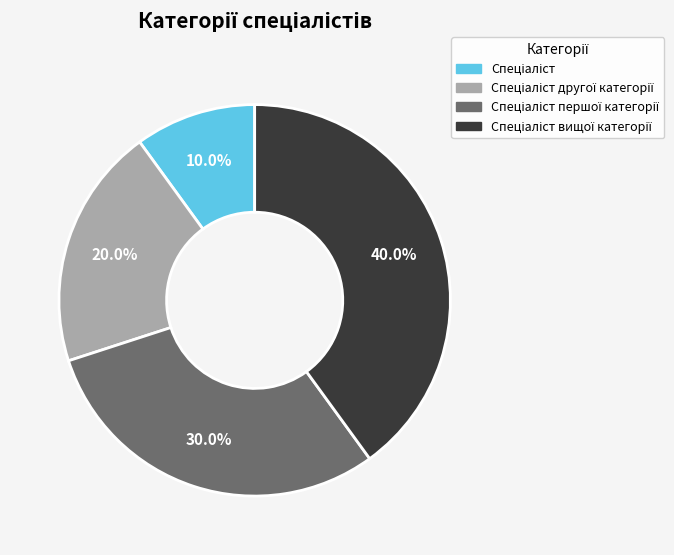

Does any single category account for the majority?

No